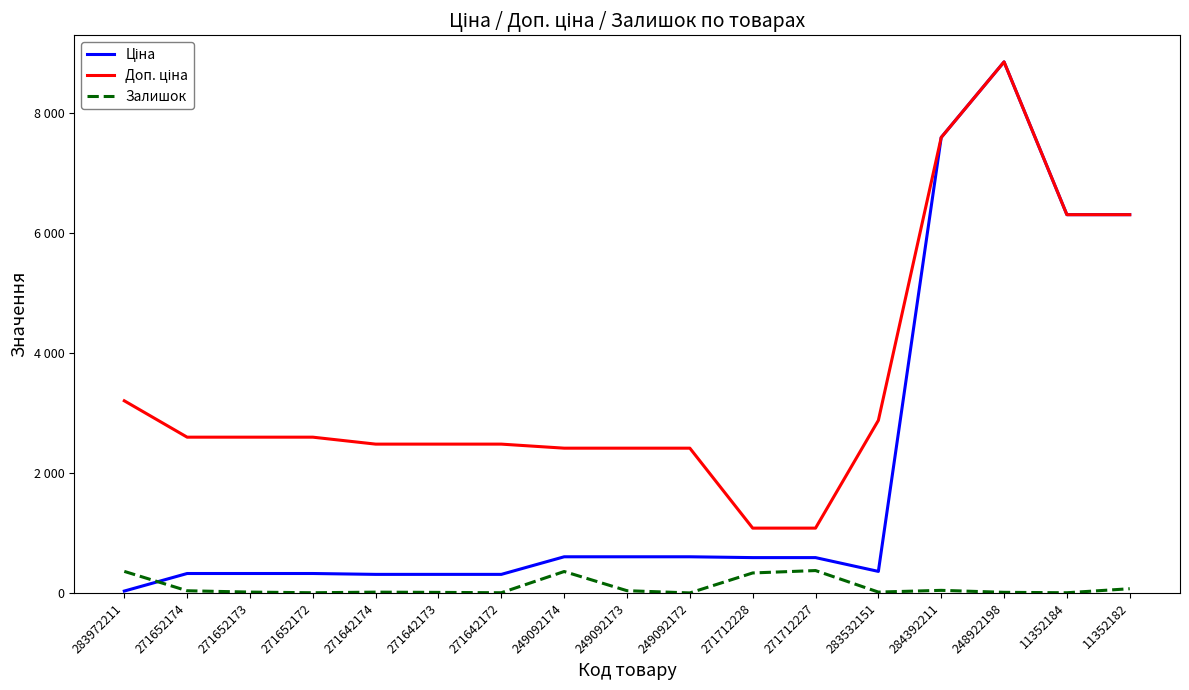

Is this an area chart (filled region under the line)?

No